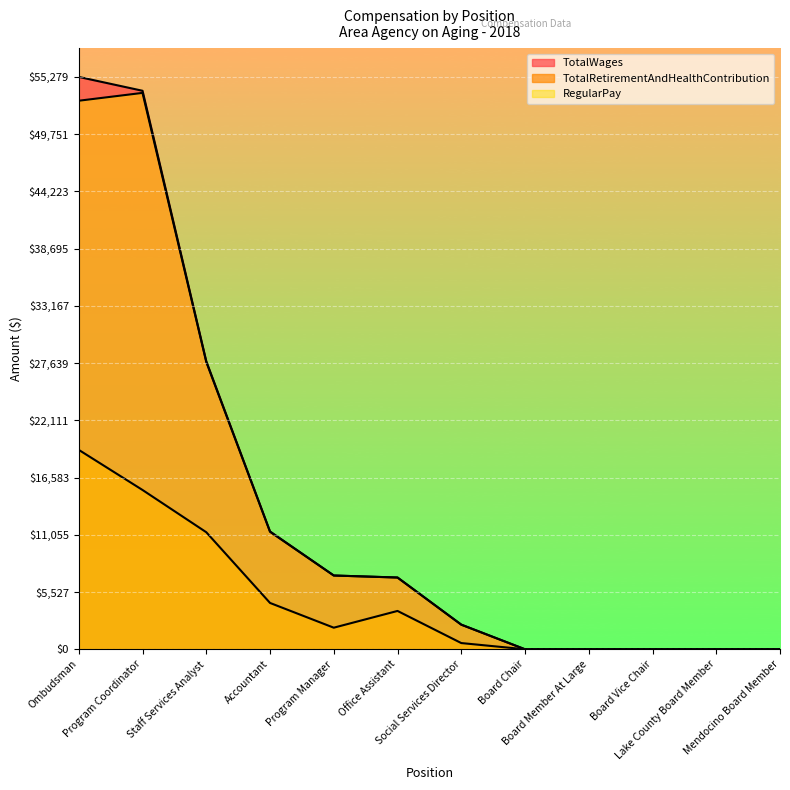

At Program Coordinator, list the series in order from smallest to largest.

TotalRetirementAndHealthContribution, RegularPay, TotalWages